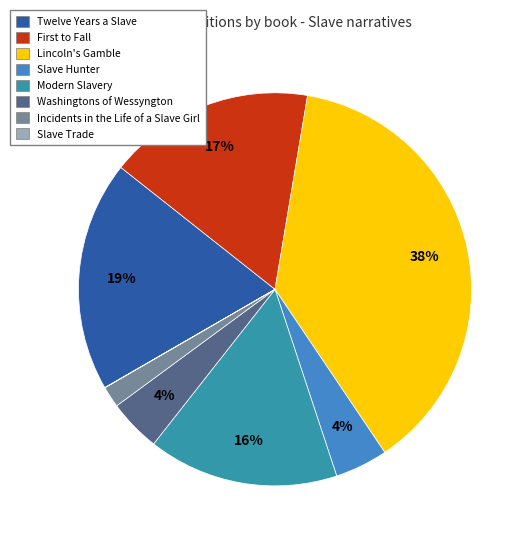

To the nearest percent, what portion does Lincoln's Gamble represent?

38%